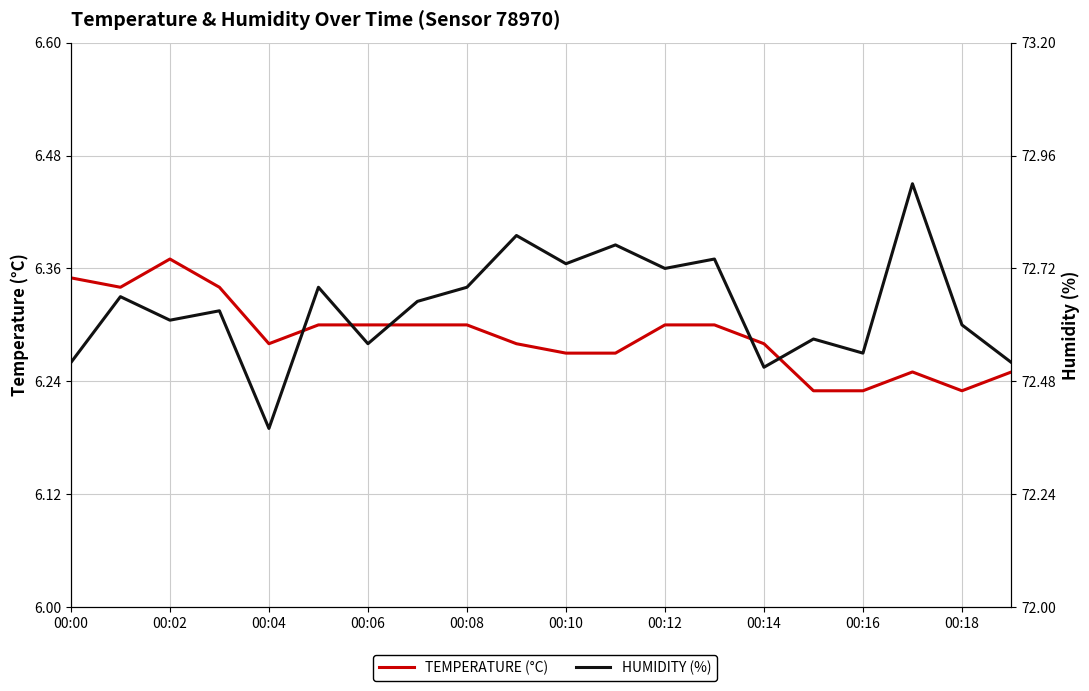

At which label does HUMIDITY (%) reach its peak?

17